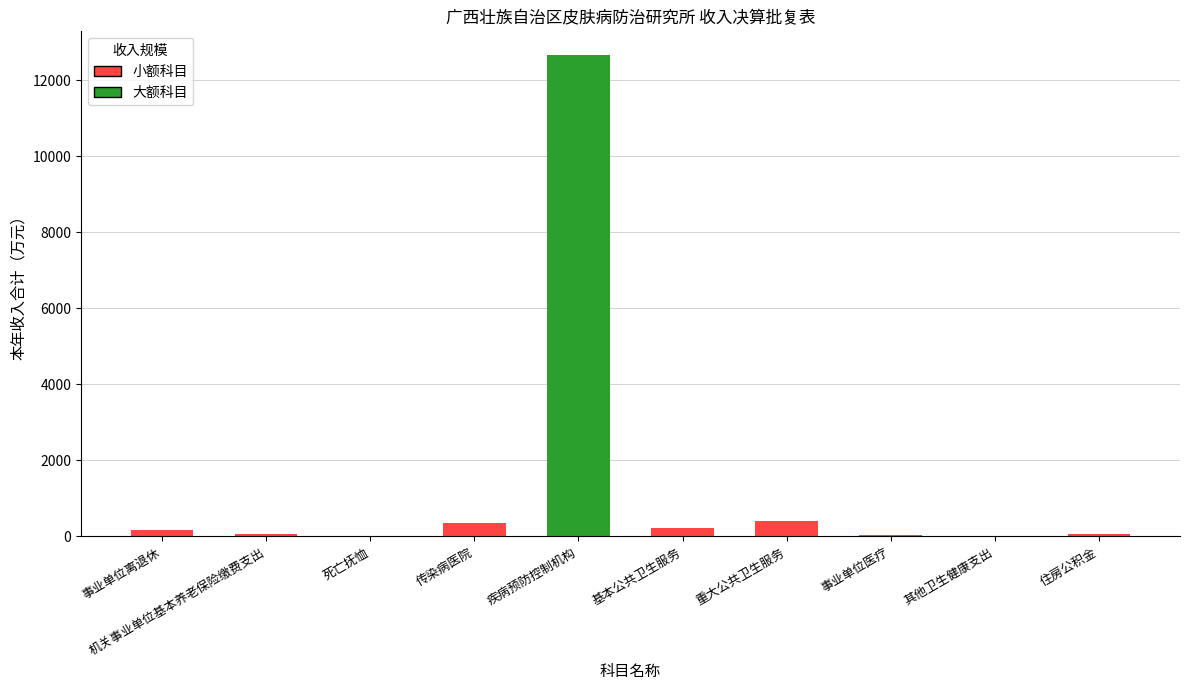

The value at 事业单位医疗 is 35.3. True or false?

True